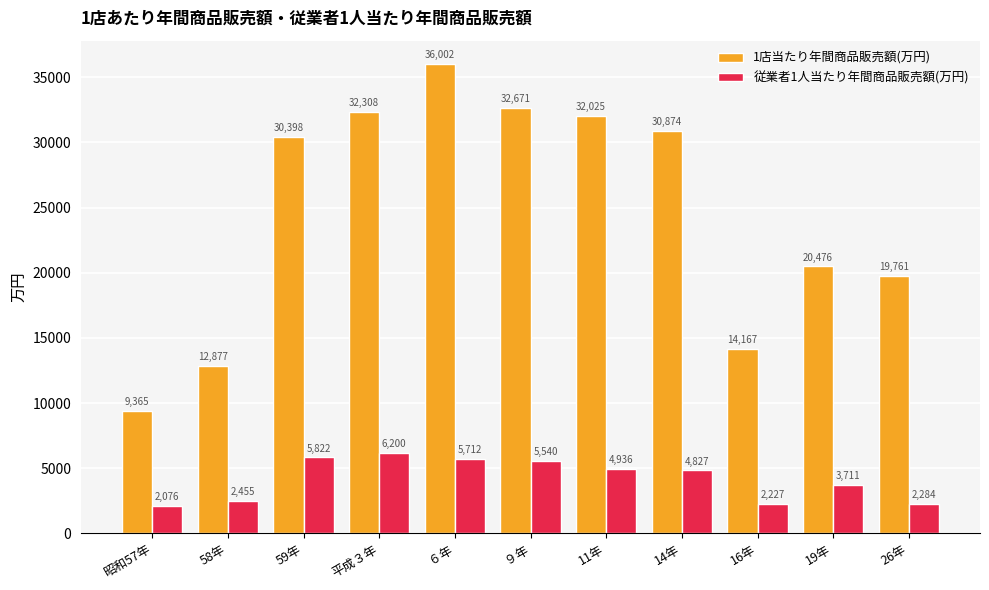

What value does the 従業者1人当たり年間商品販売額(万円) series have at 16年, to the nearest 50?

2250